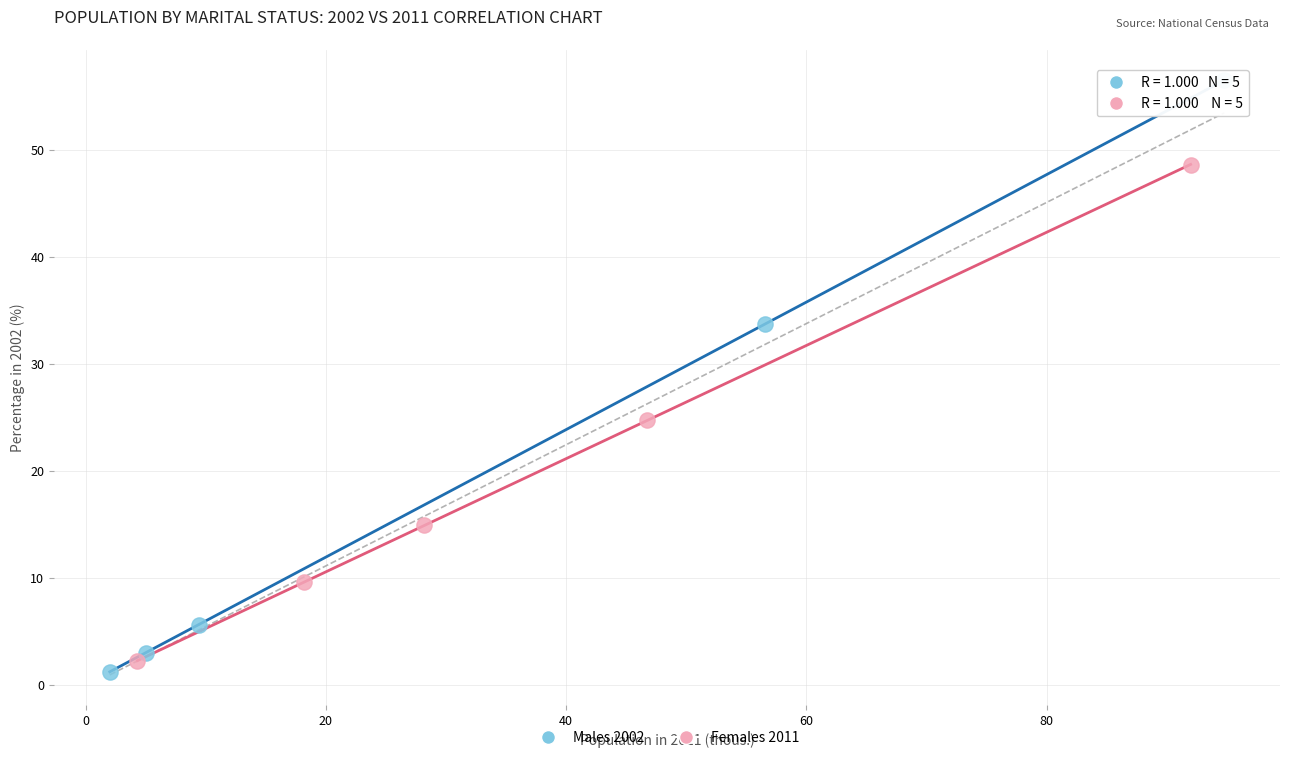

Which series reaches the maximum Y coordinate?

Males 2002